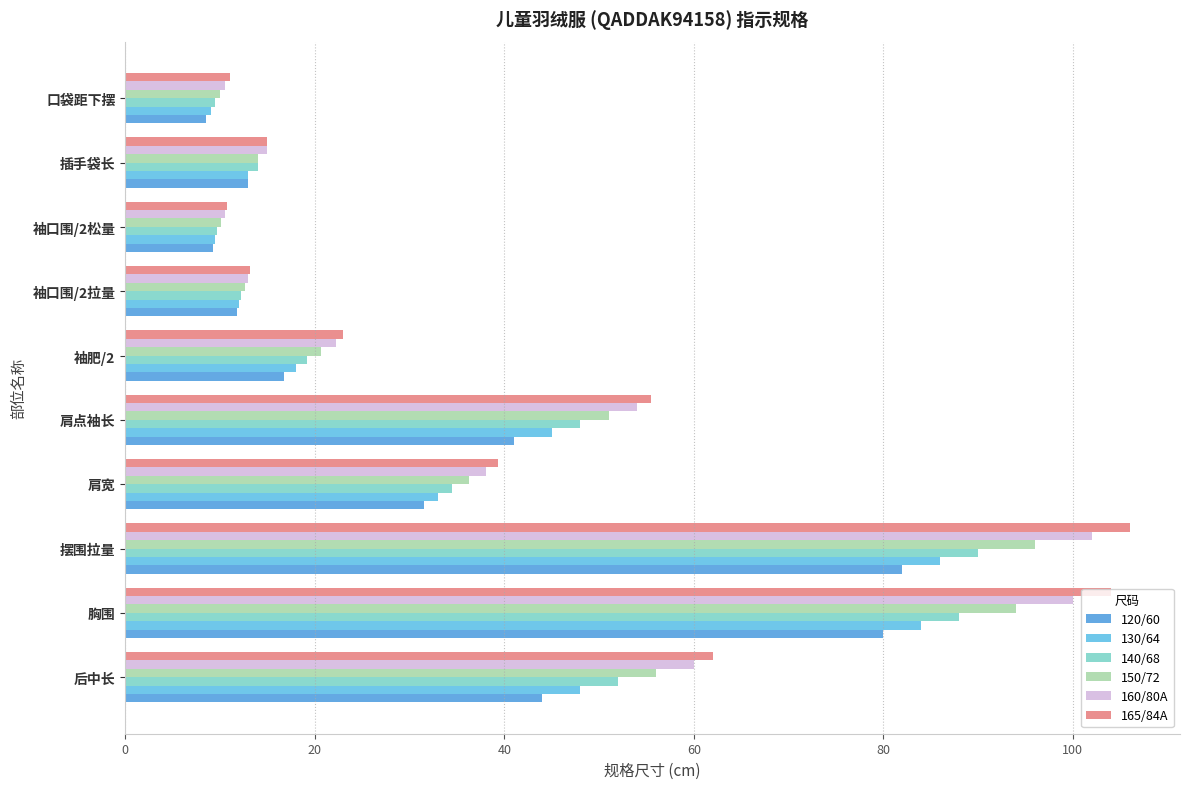

How many categories are shown in the chart?

10